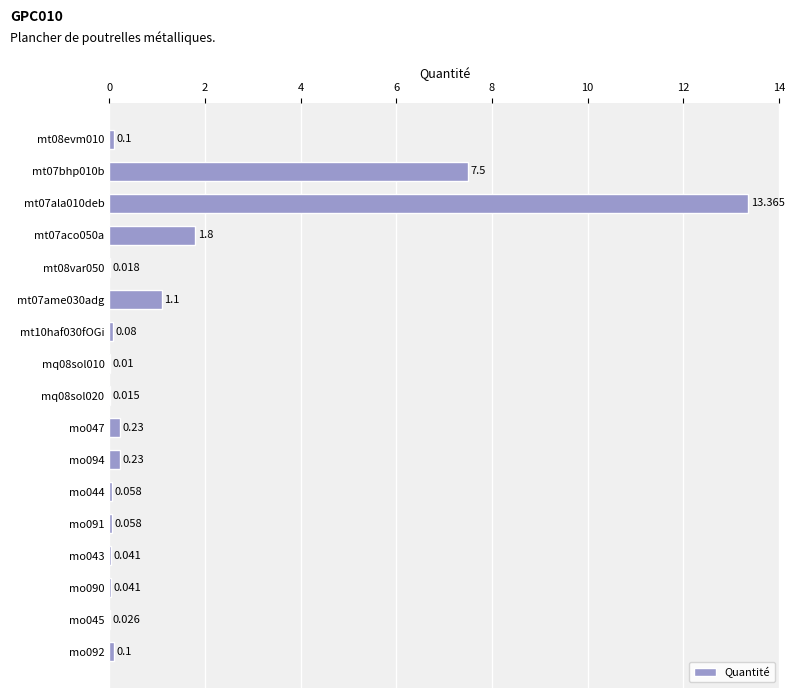

How many data points does each series have?

17